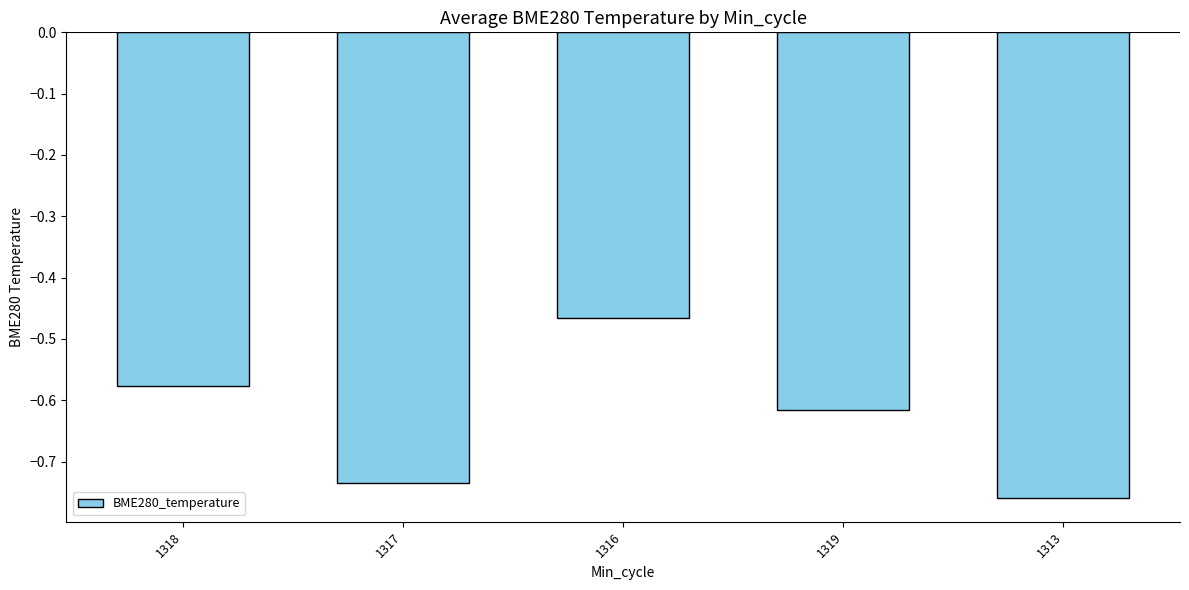

Which has a higher value, 1316 or 1317?

1316